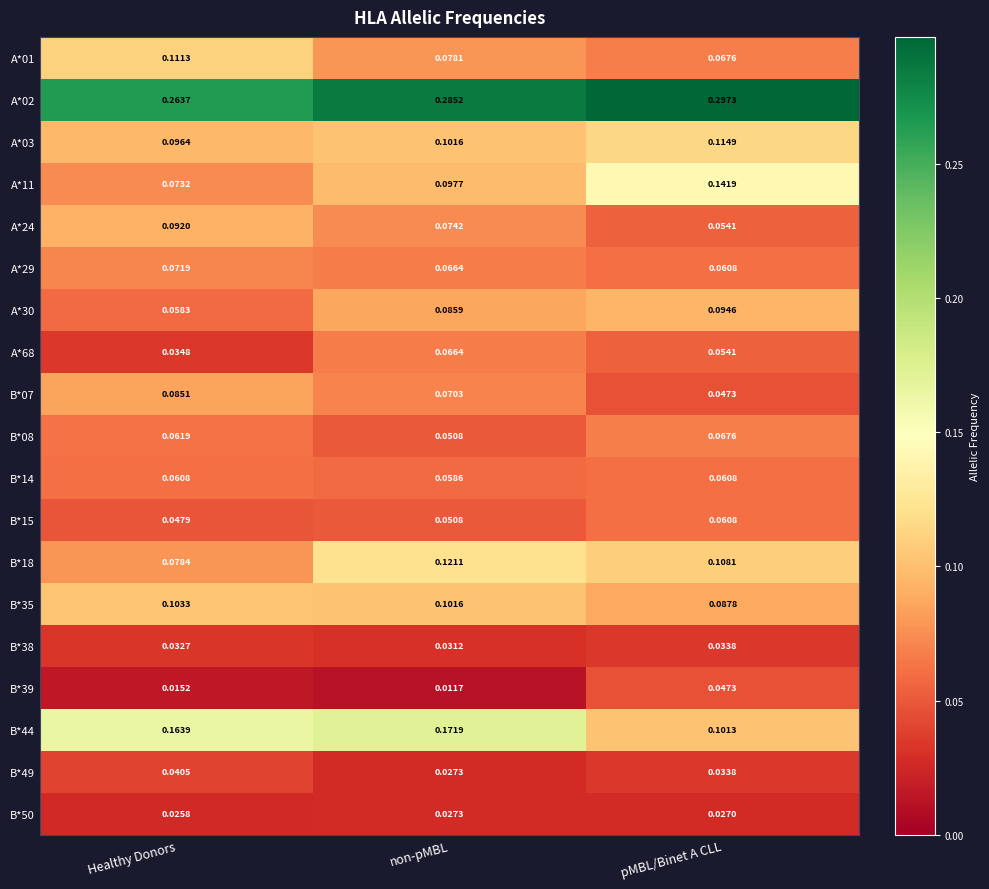

Which label corresponds to the smallest value in the chart?

non-pMBL